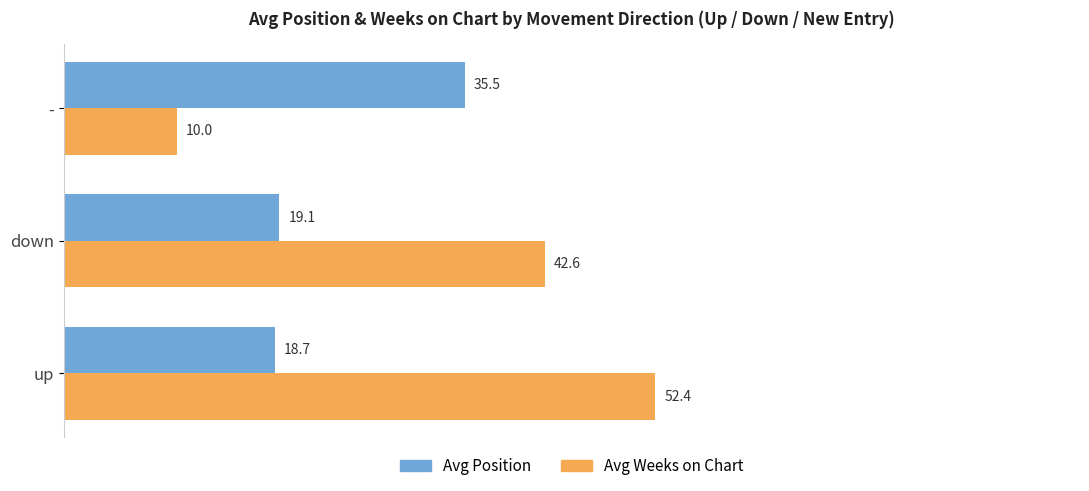

What is the greatest value displayed?

52.4